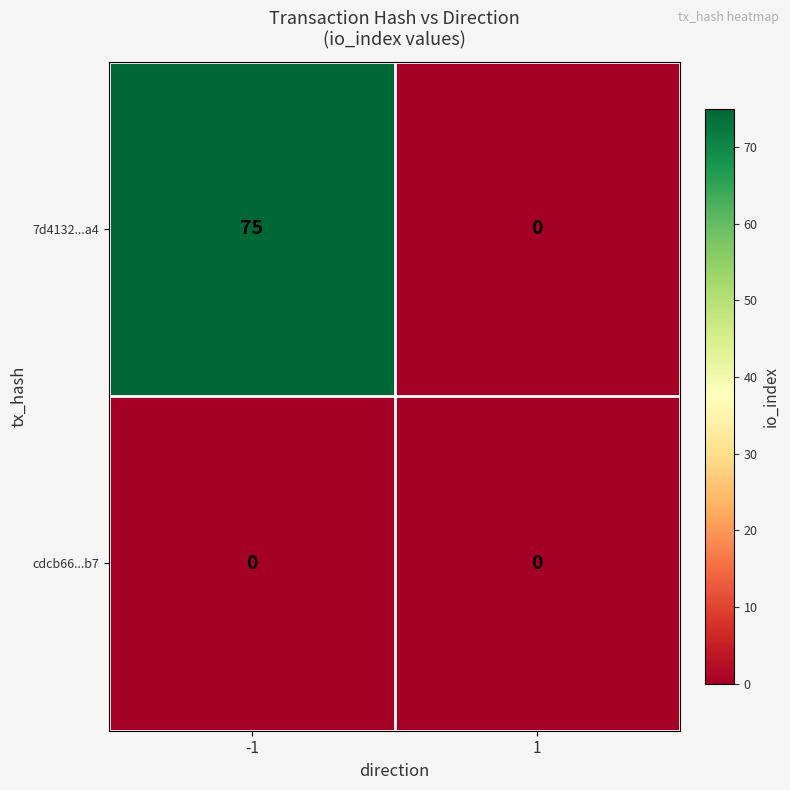

The 7d4132...a4 series shows 41 at 1. True or false?

False